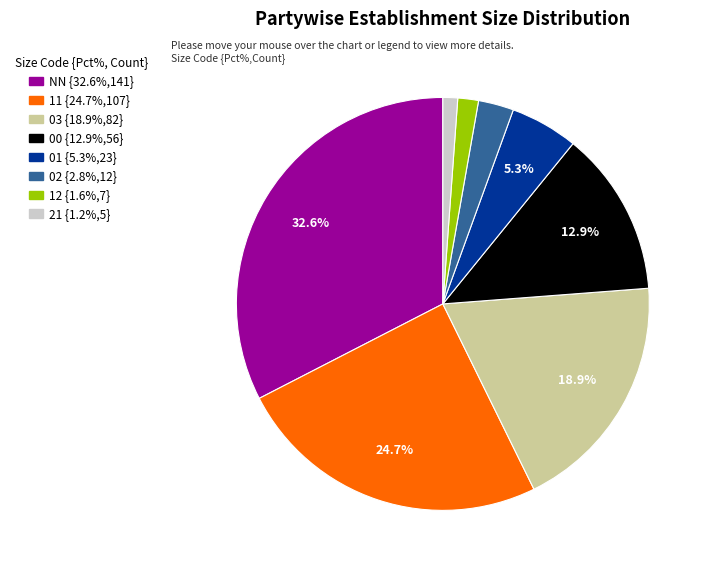

Is there a majority slice in this chart?

No